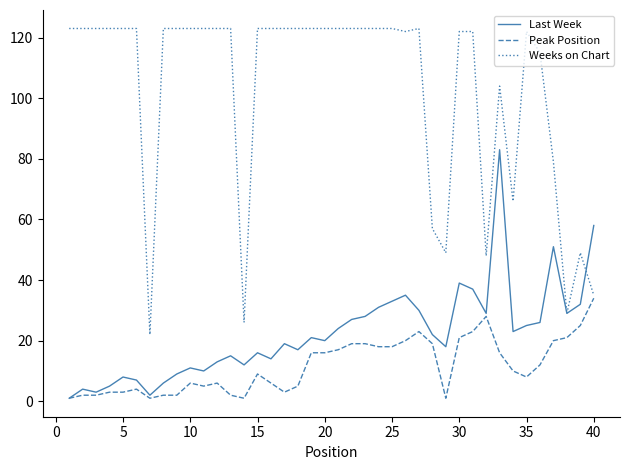

What is the minimum value for Weeks on Chart?

22